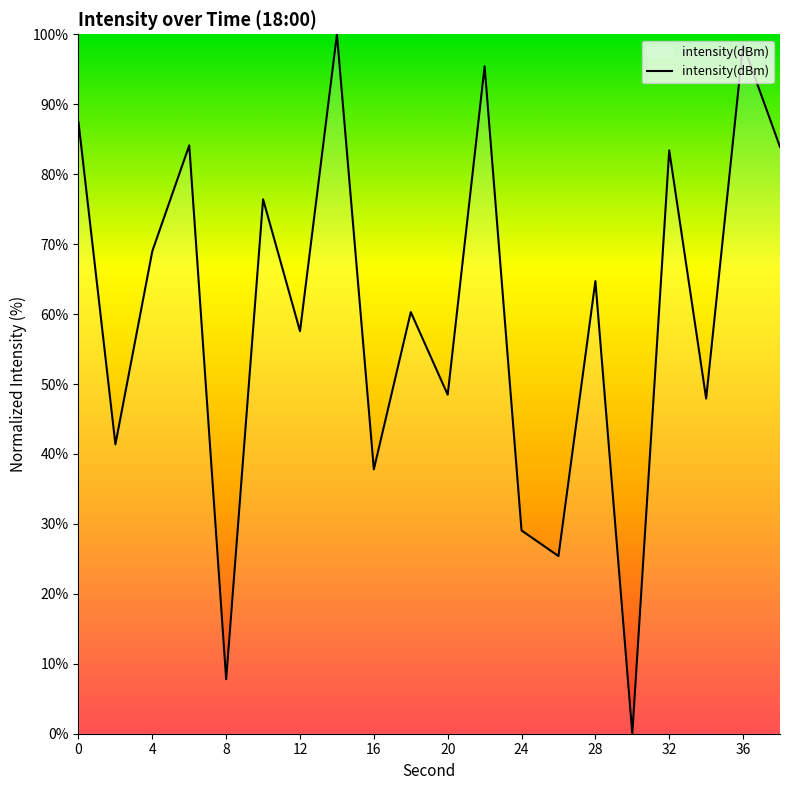

What is the difference between the maximum and minimum values?

100.0